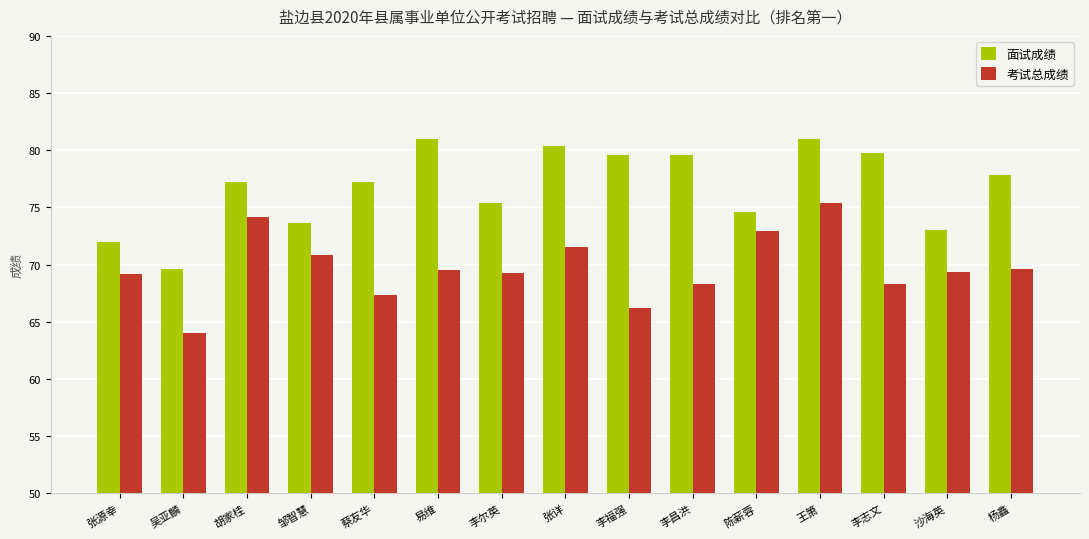

What is the average value of the 考试总成绩 series?

69.7